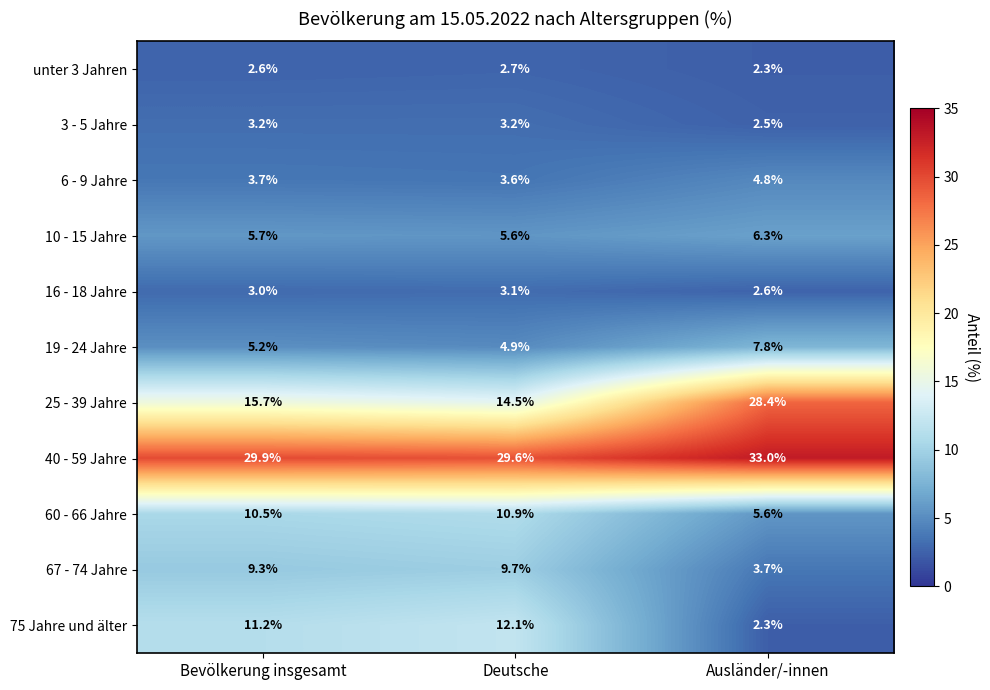

The 67 - 74 Jahre series shows 2.1 at Ausländer/-innen. True or false?

False